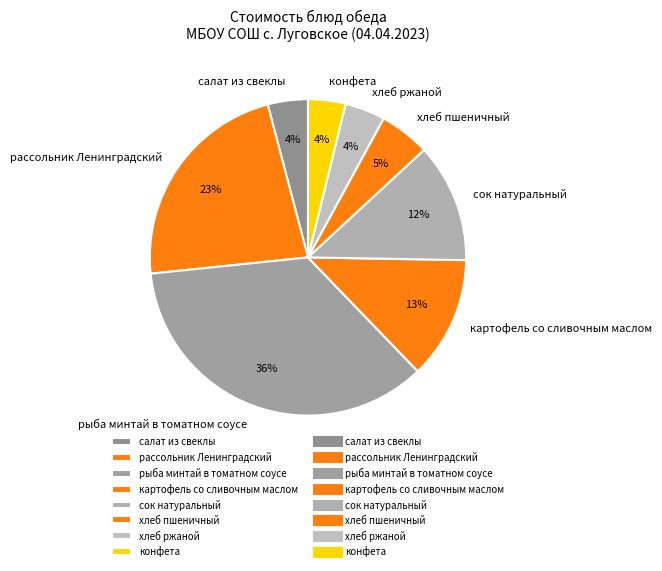

Which slice is the largest?

рыба минтай в томатном соусе